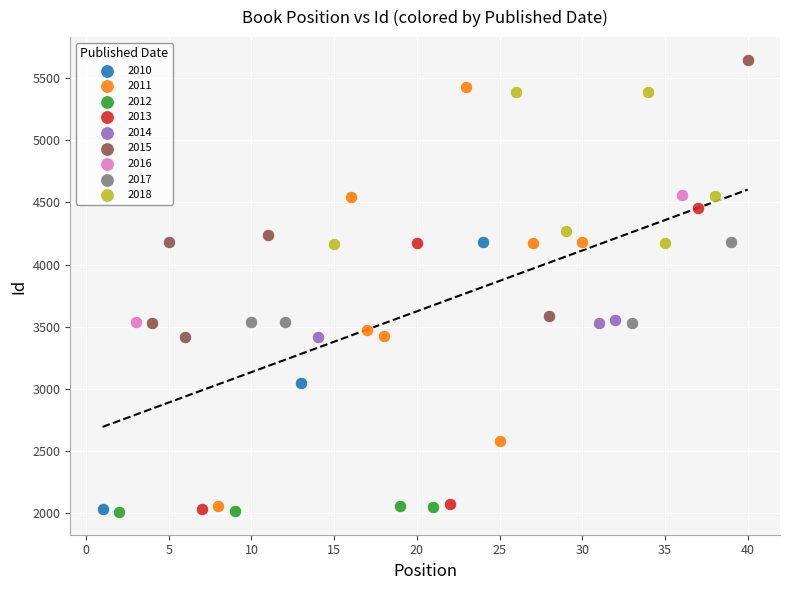

What are all the series names shown in the legend?

2010, 2011, 2012, 2013, 2014, 2015, 2016, 2017, 2018